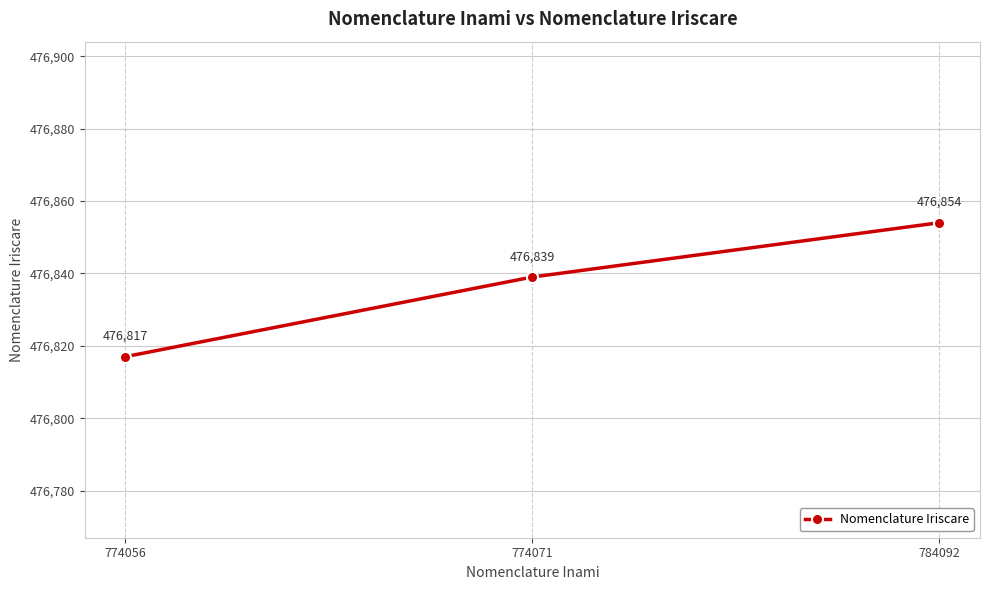

What is the ratio of the value at 784092 to the value at 774056?

1.0